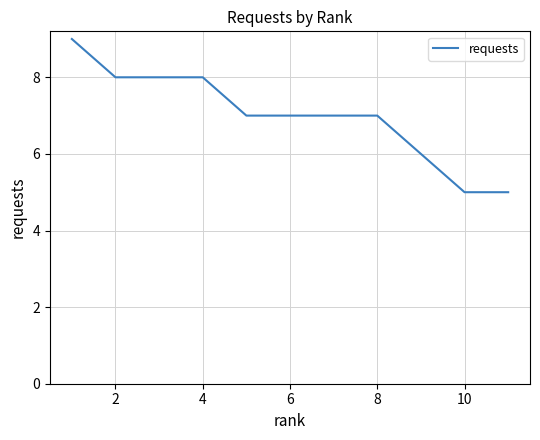

What is the maximum value shown in the chart?

9